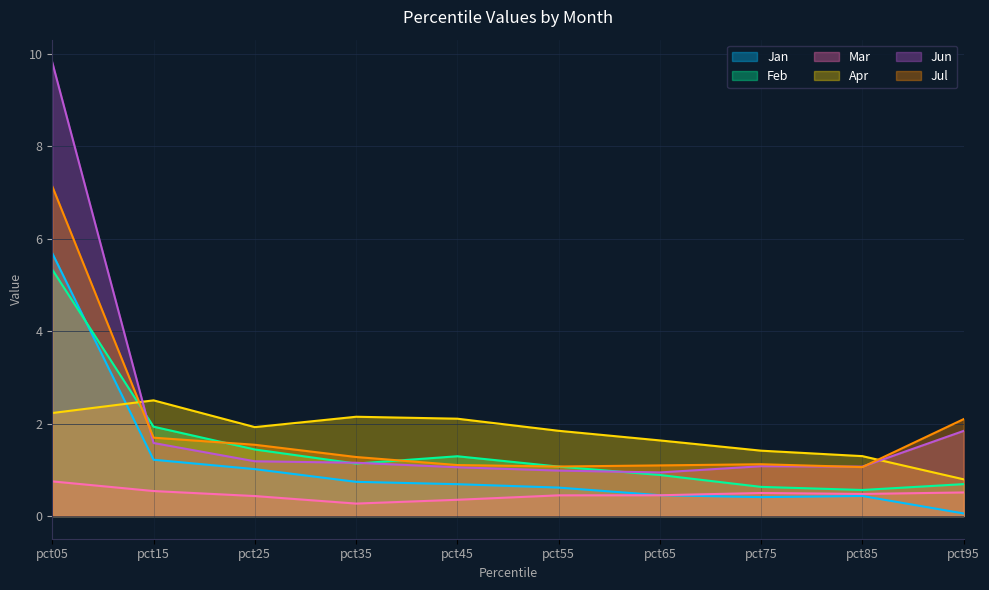

Which series has the widest spread of values?

Jun